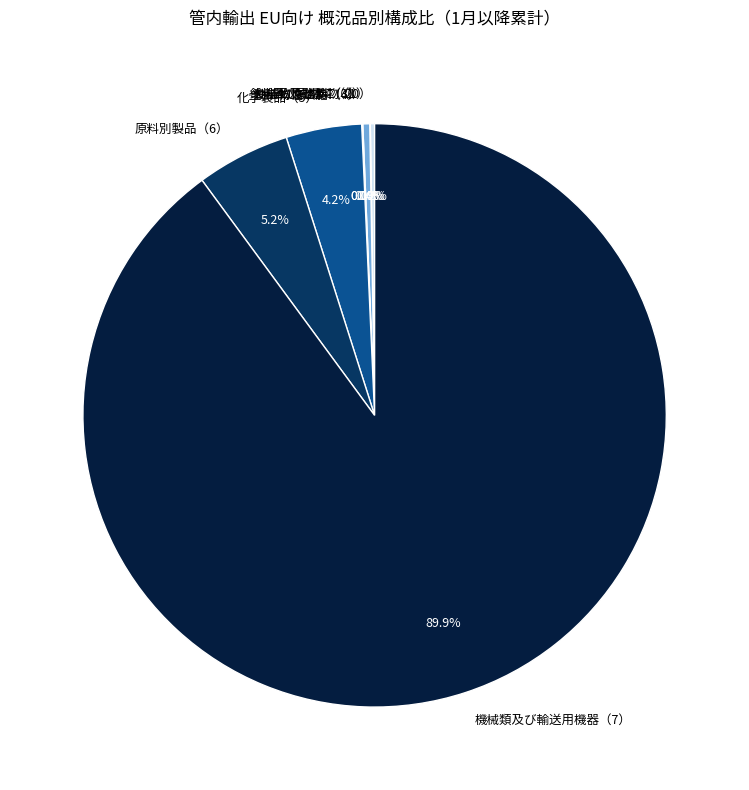

Is there a majority slice in this chart?

Yes